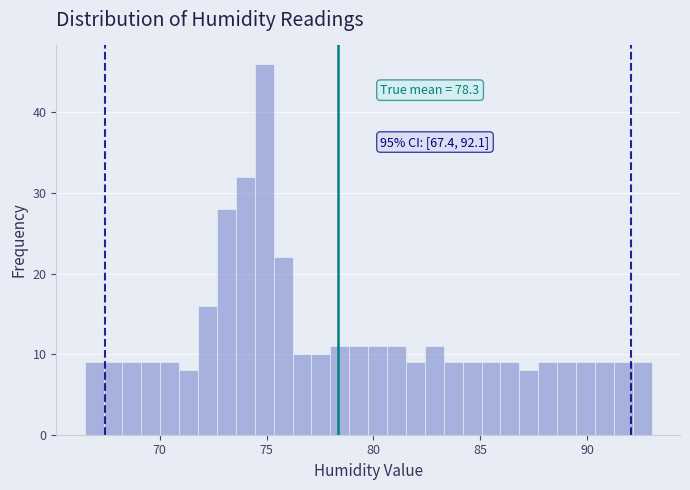

Read against the x-axis, roughly where is the centre of the tallest bar?

75.0